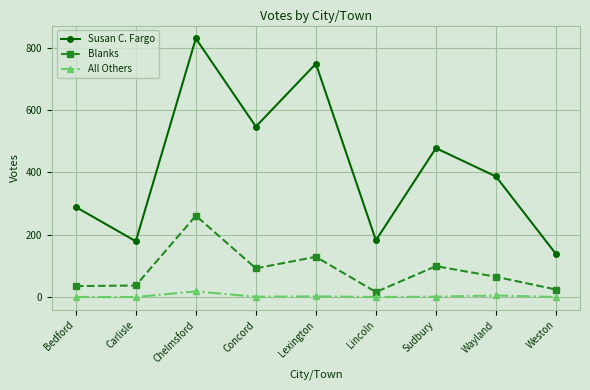

Is it true that Susan C. Fargo equals 899 at Concord?

False